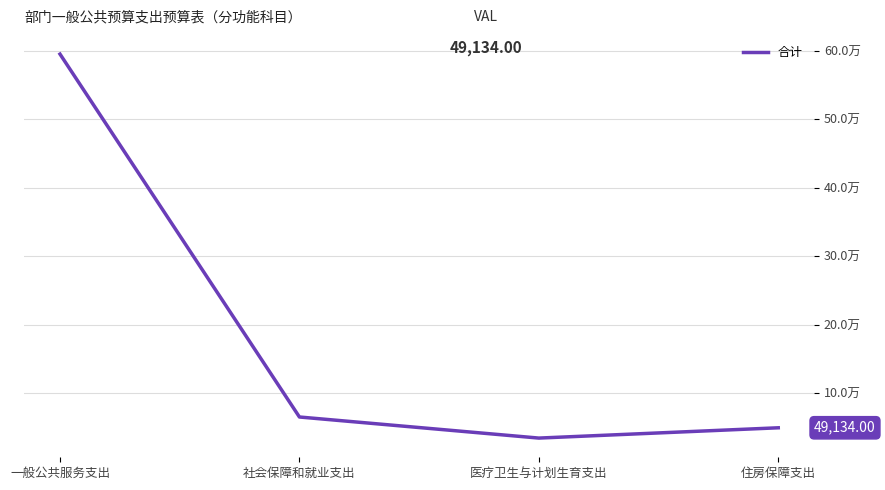

What is the difference between the maximum and minimum values?

561009.6